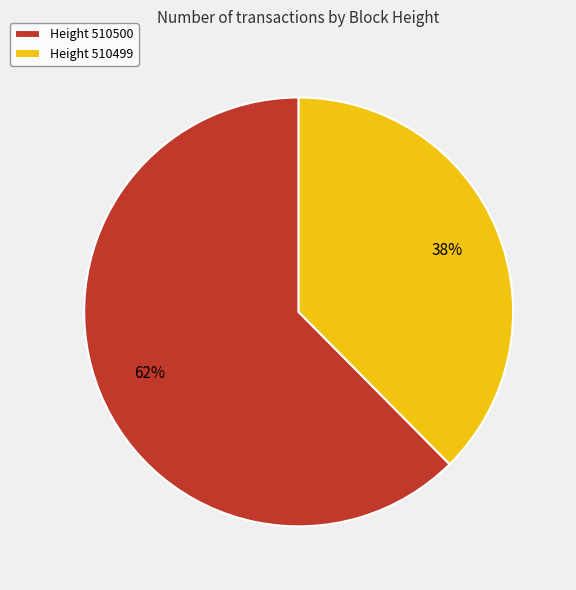

True or false: Height 510499 accounts for 38% of the total.

True